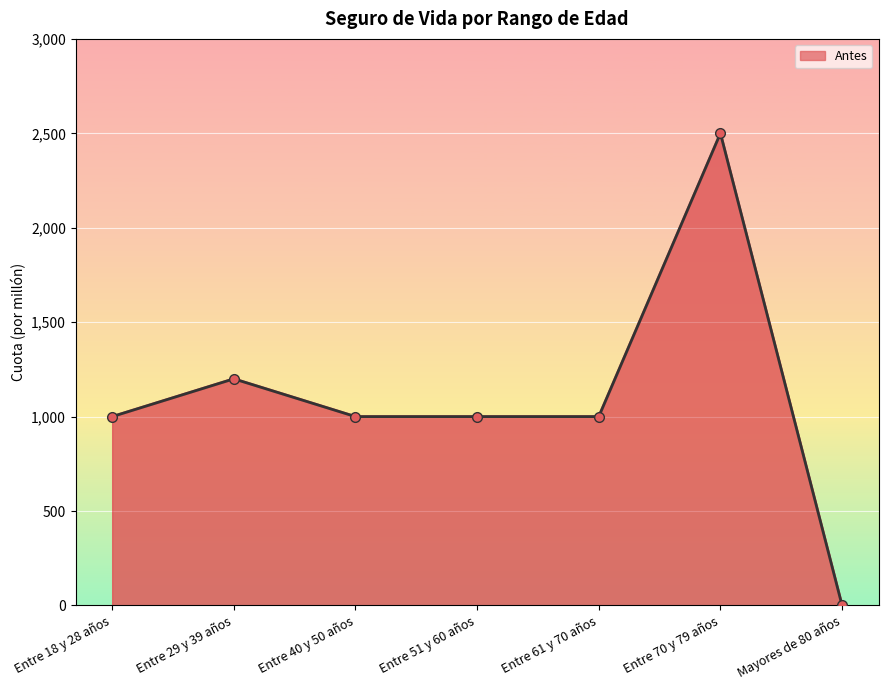

List the labels in order of value, smallest first.

Mayores de 80 años, Entre 18 y 28 años, Entre 40 y 50 años, Entre 51 y 60 años, Entre 61 y 70 años, Entre 29 y 39 años, Entre 70 y 79 años